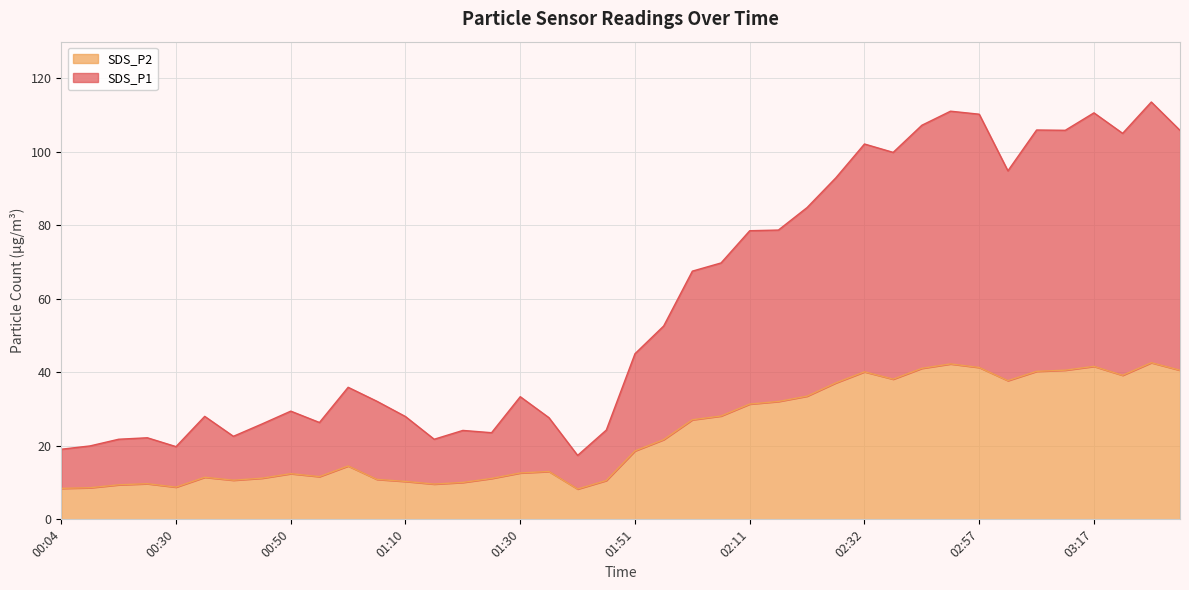

What is the difference between the maximum and second lowest values in the SDS_P2 series?

34.2